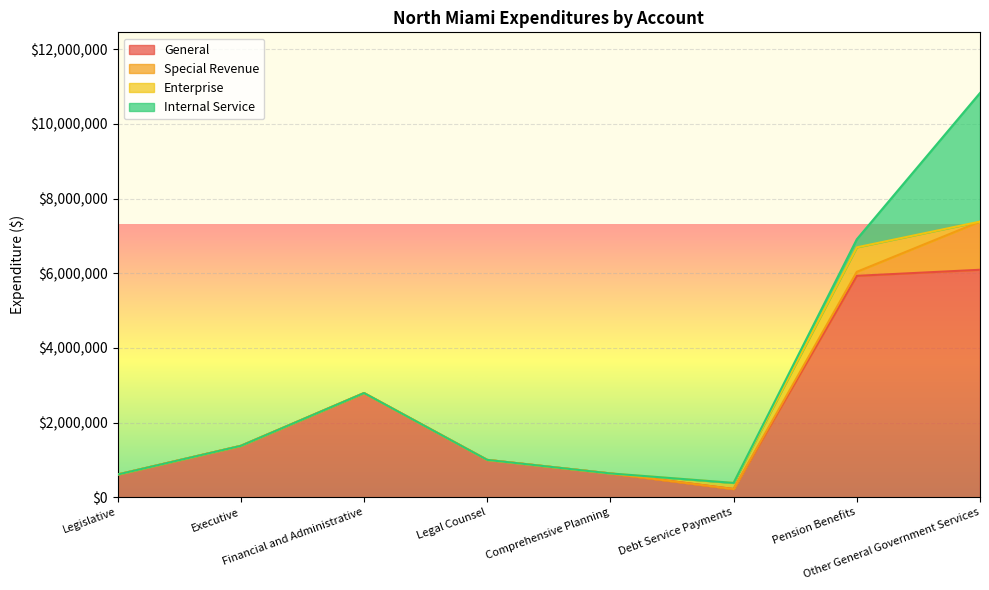

Which series changed the most between Financial and Administrative and Comprehensive Planning?

General